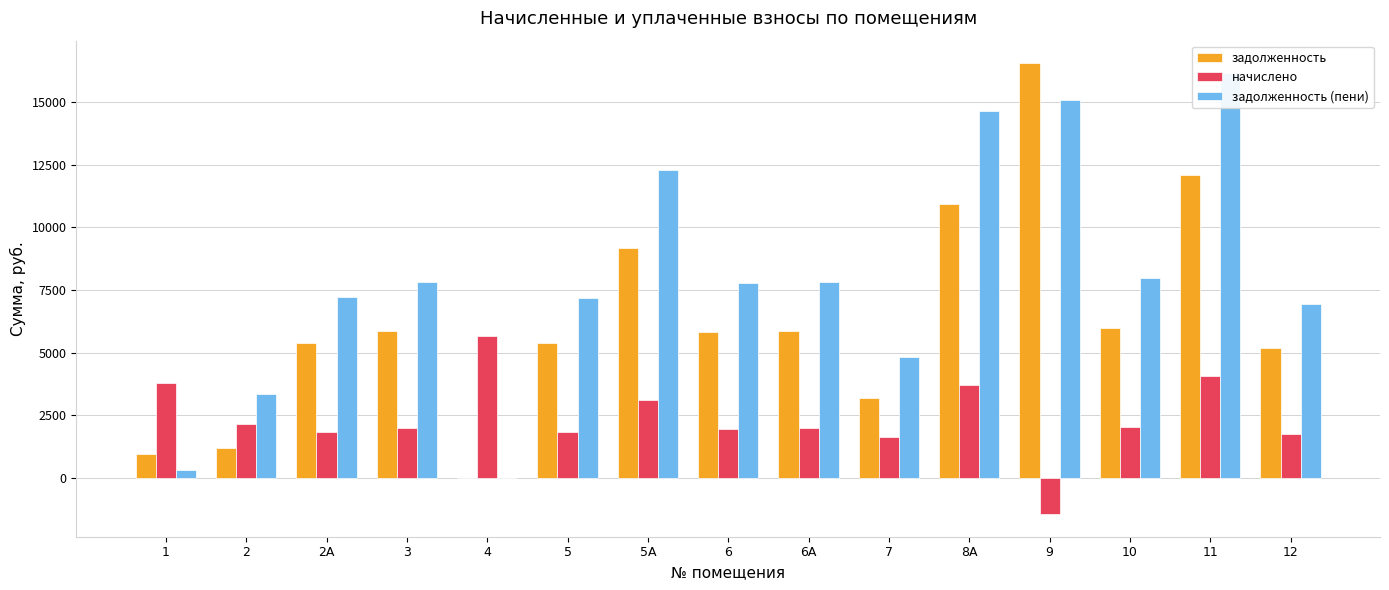

What is the spread (max minus min) of values at 8А?

10944.0